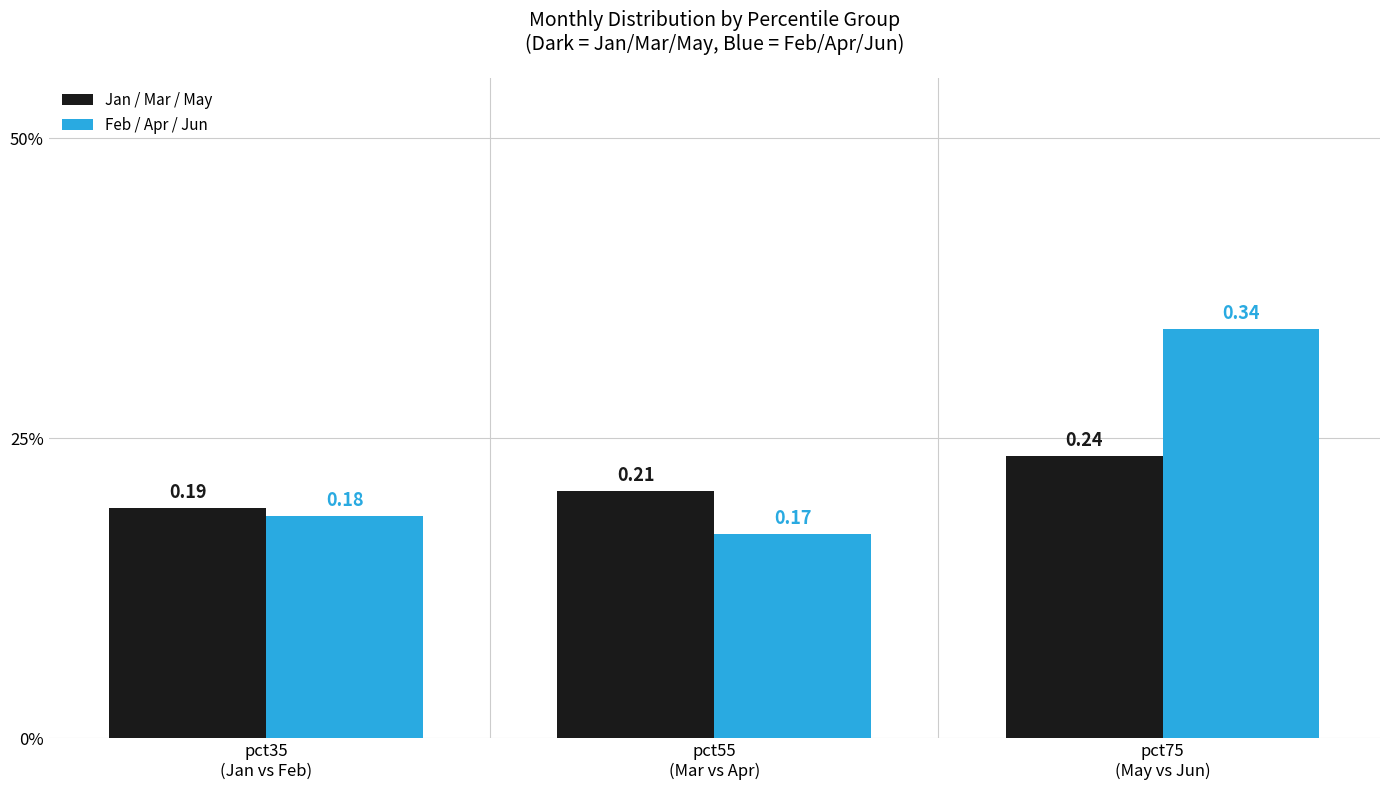

At pct75
(May vs Jun), list the series in order from smallest to largest.

Jan / Mar / May, Feb / Apr / Jun